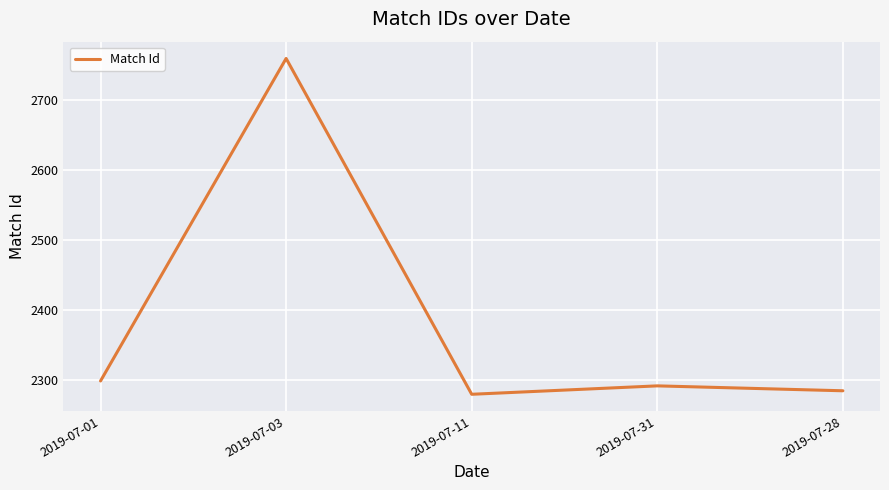

Reading left to right, transcribe all the data shown in this chart.

2299	2759	2280	2292	2285